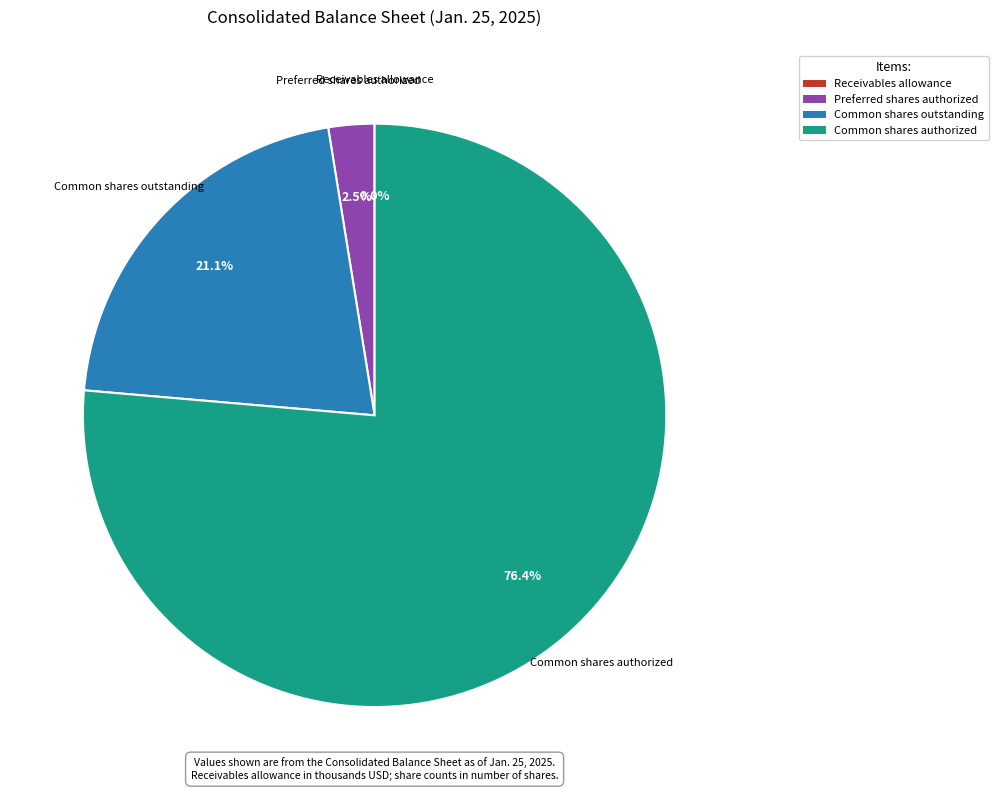

Combined, do Common shares authorized and Common shares outstanding account for over 50%?

Yes